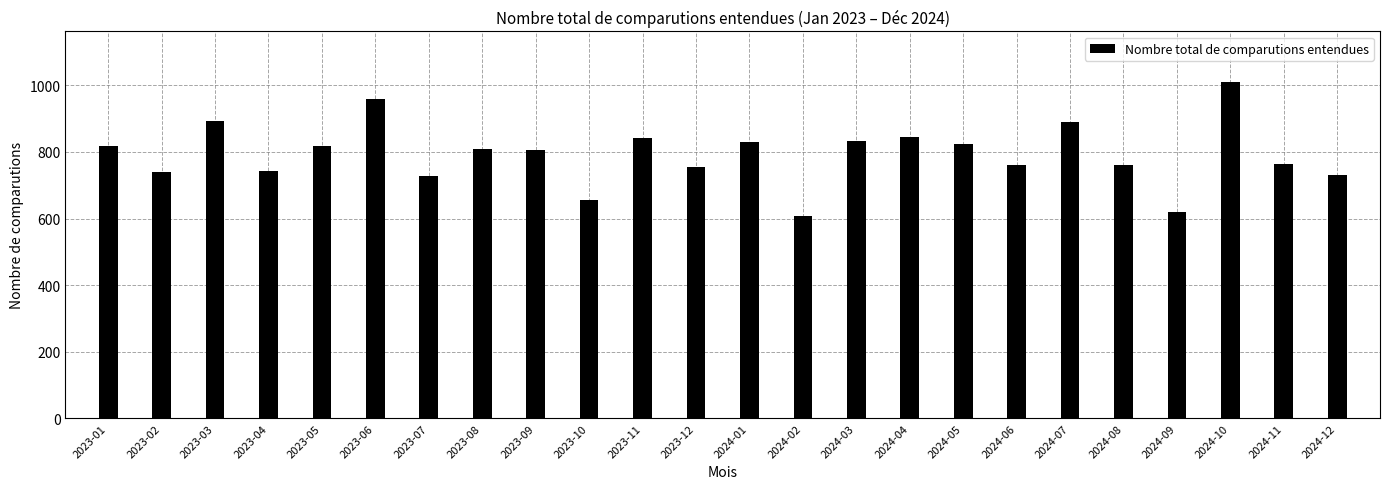

Is it true that the value at 2024-07 is 889?

True